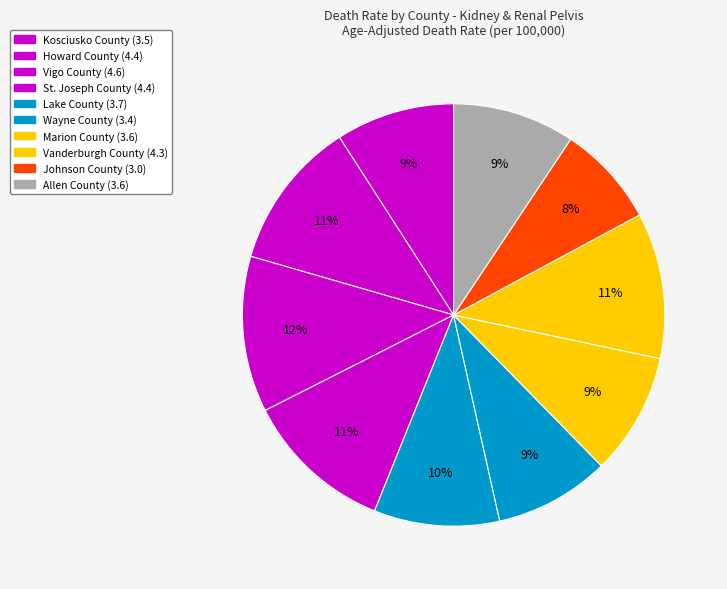

How many segments does this pie chart have?

10